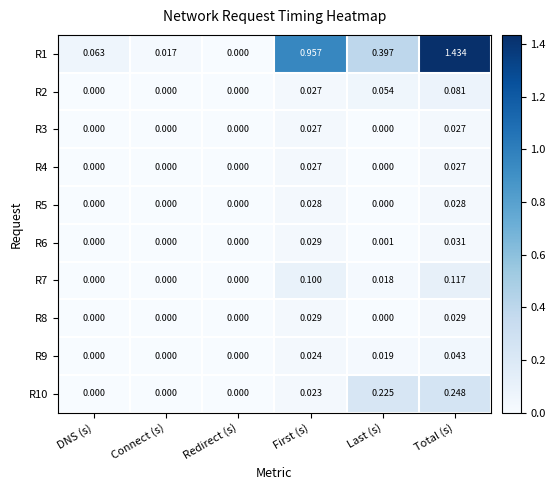

At which category does the chart reach its peak across all series?

Total (s)